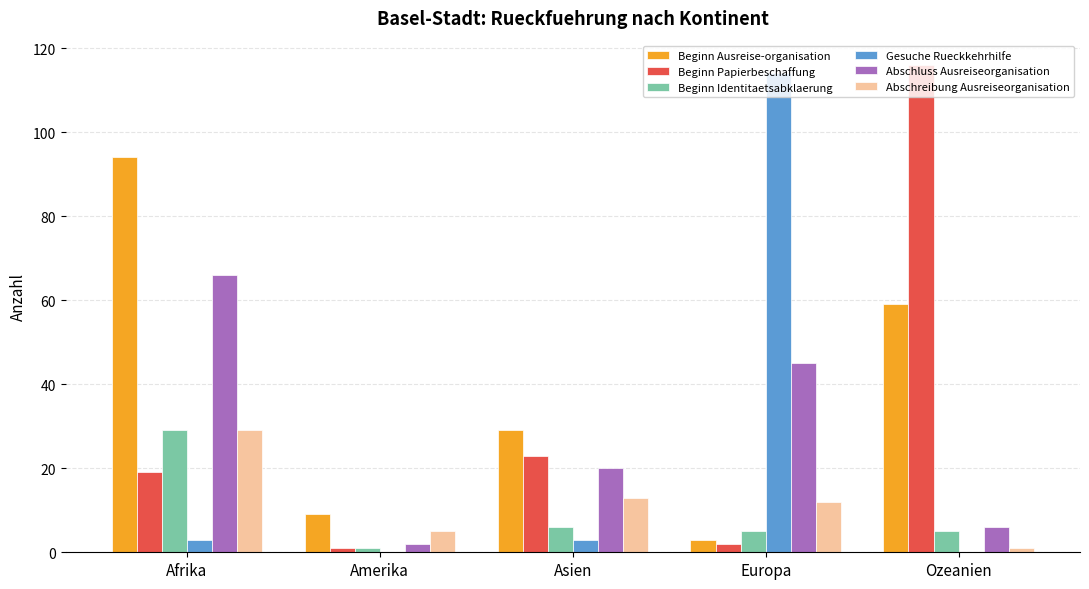

Which series changed the most between Asien and Europa?

Gesuche Rueckkehrhilfe